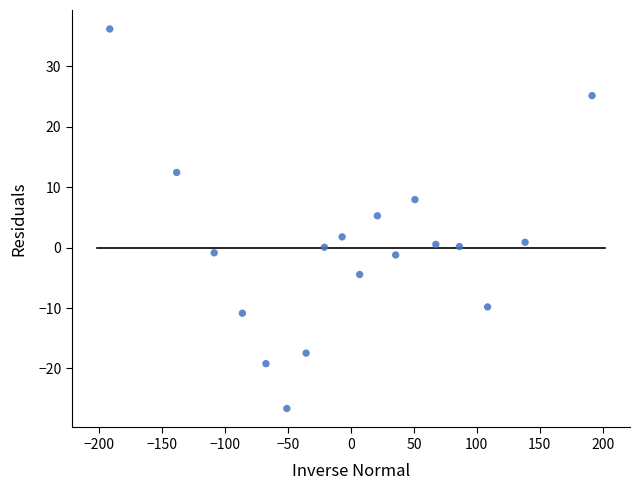

What Y value in the scatter plot is closest to 4?

5.3